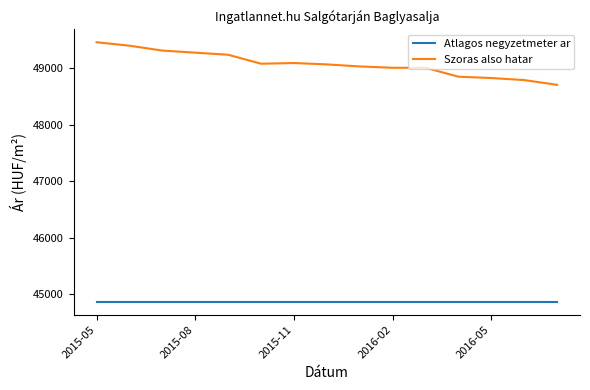

Which series has the largest range (max minus min)?

Szoras also hatar